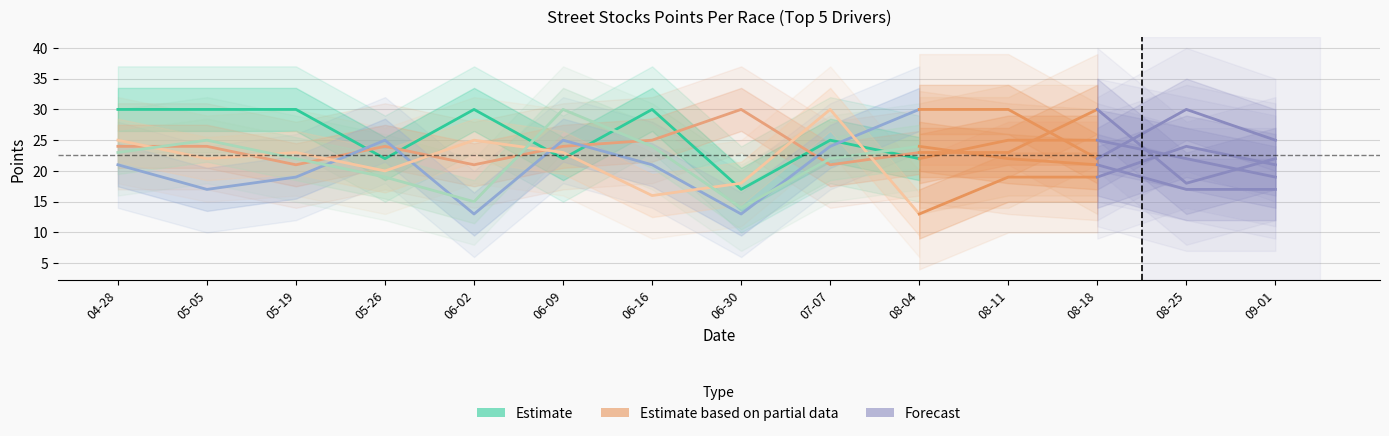

What position from the right is 05-19?

8